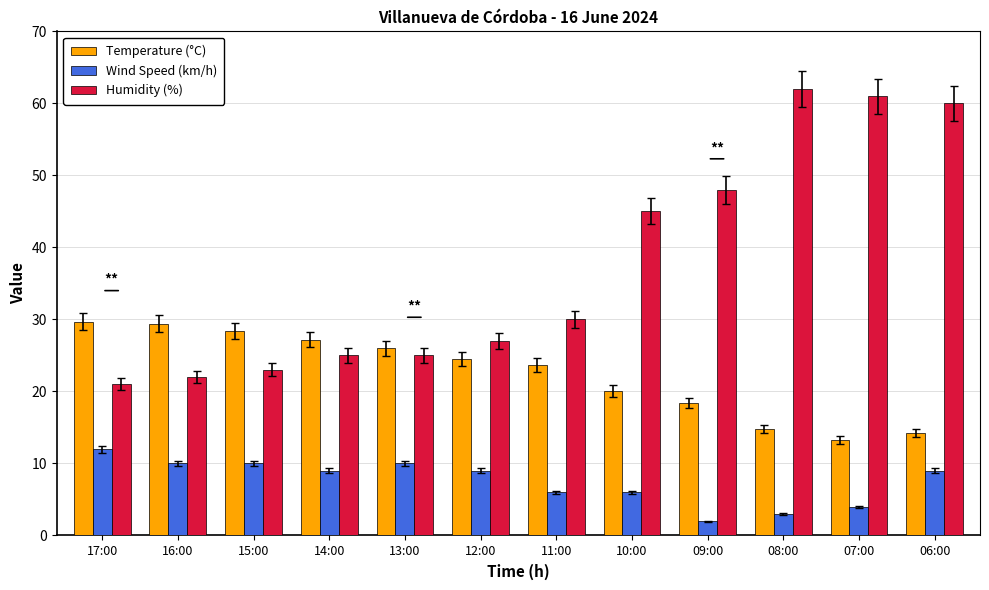

What are all the series names shown in the legend?

Temperature (°C), Wind Speed (km/h), Humidity (%)